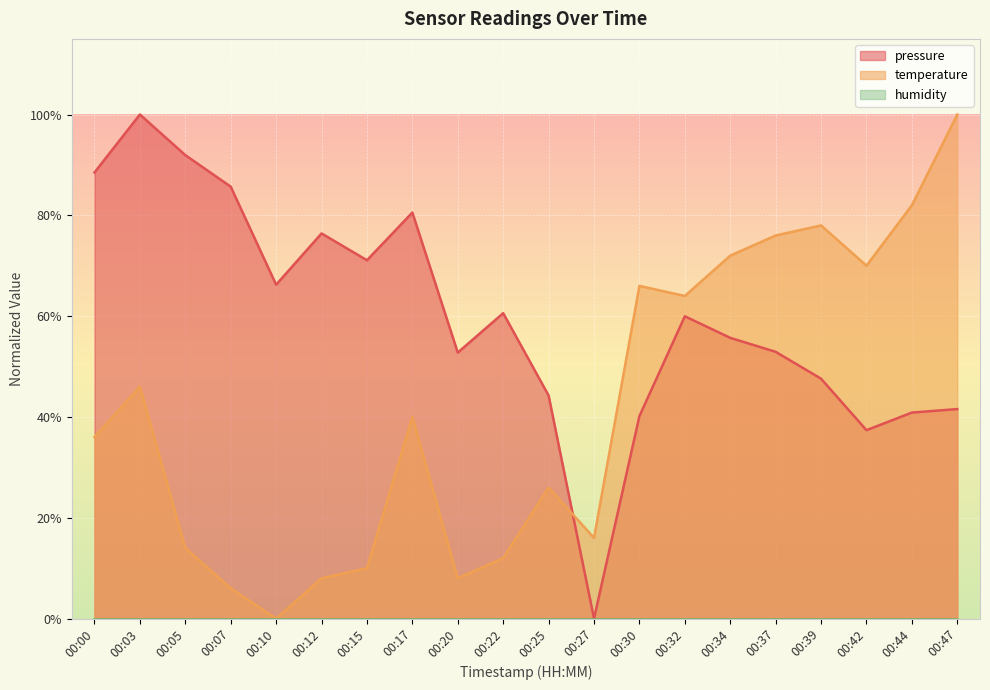

How many data points in pressure are above 0?

19